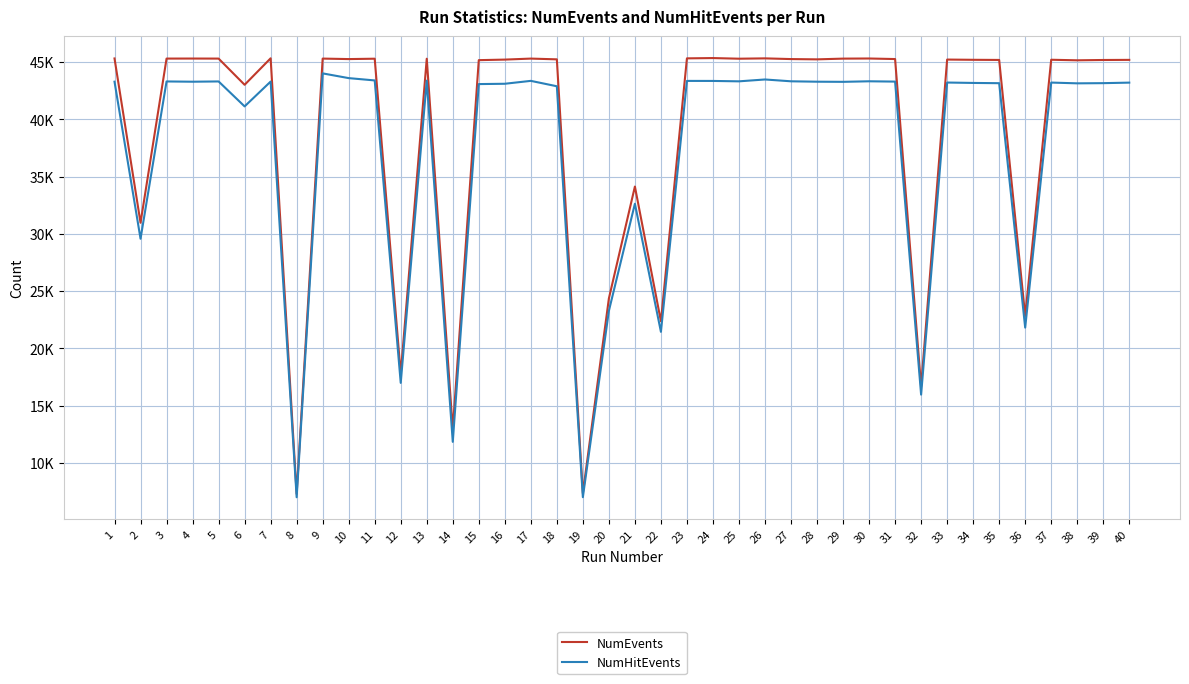

Read the NumHitEvents value at 35, to the nearest 10.

43160